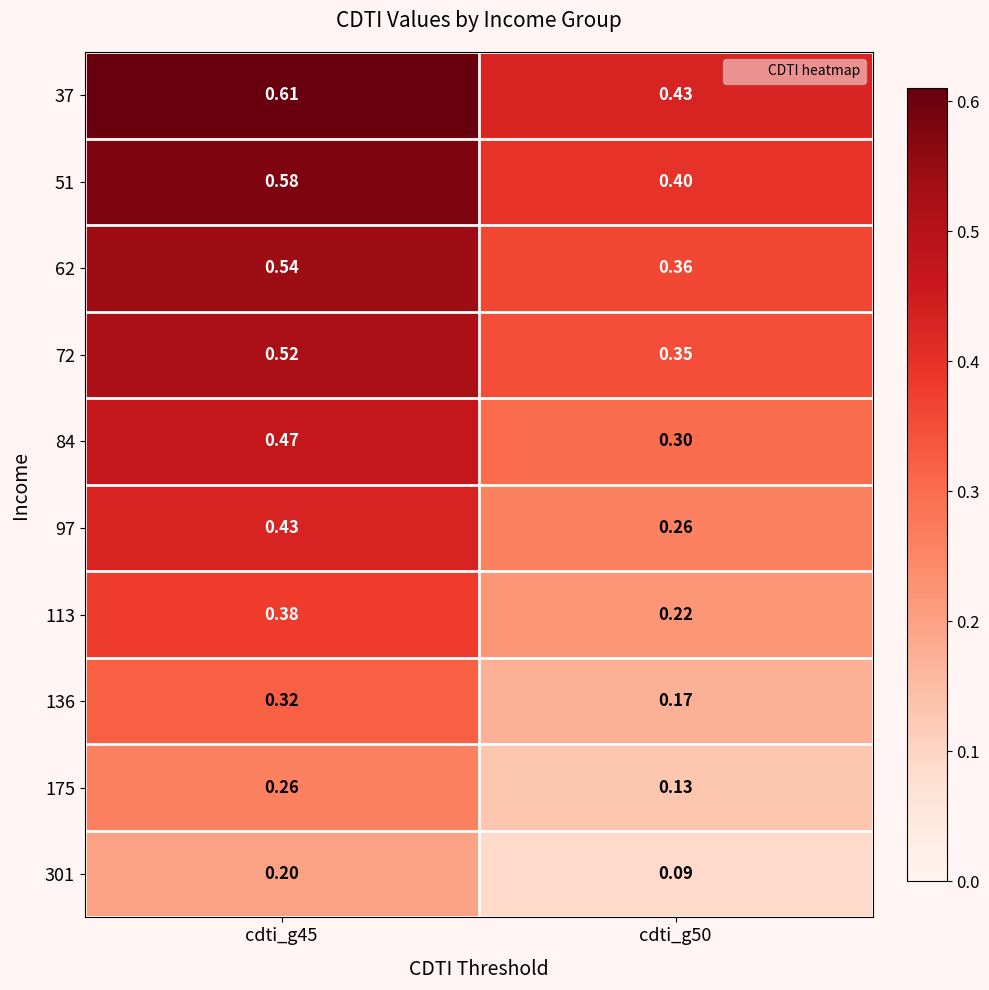

Is the value of 84 at cdti_g50 greater than the value of 175 at cdti_g50?

Yes